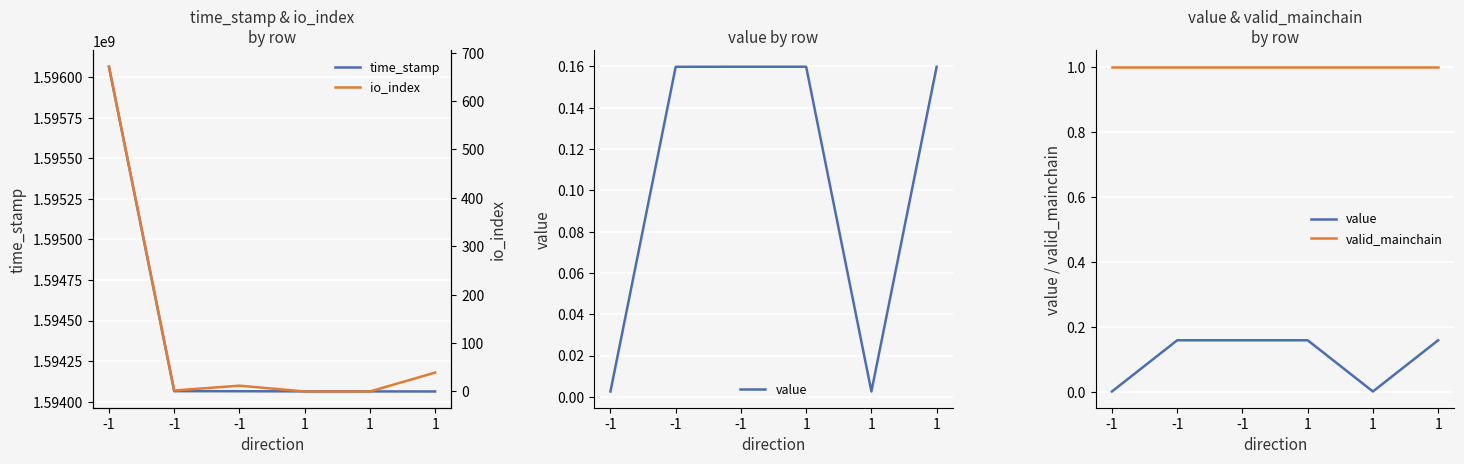

Which has a higher value, -1 or -1?

-1